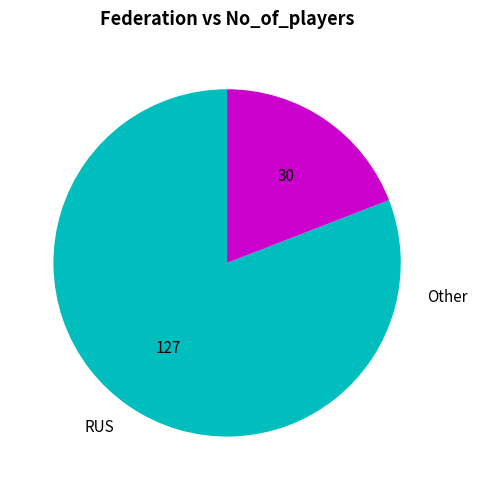

What percentage do Other and RUS together represent?

100.0%